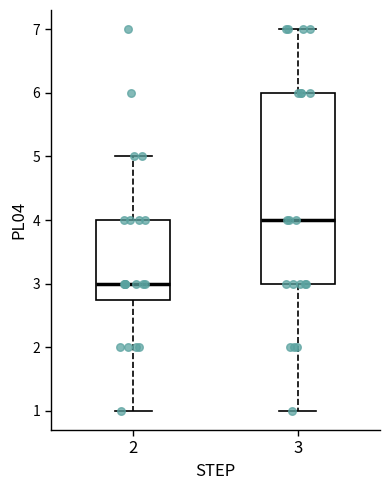

Reading left to right, transcribe this box plot: for each box, give where its median line is, the range the box spans, and where its two whiskers end, as read against the y-axis. The values are not printed on the chart, so give them approximately, as read against the axis.

2: median 3.0, box 2.8 to 4.0, whiskers 1.0 to 5.0
3: median 4.0, box 3.0 to 6.0, whiskers 1.0 to 7.0